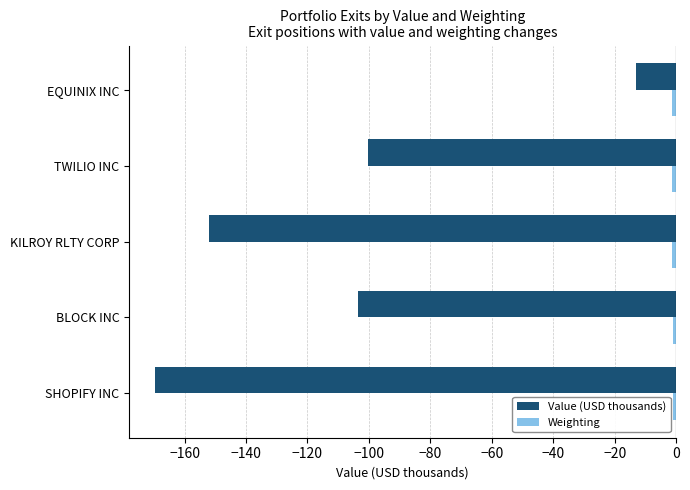

What is the sum of all Value (USD thousands) values?

-538.3